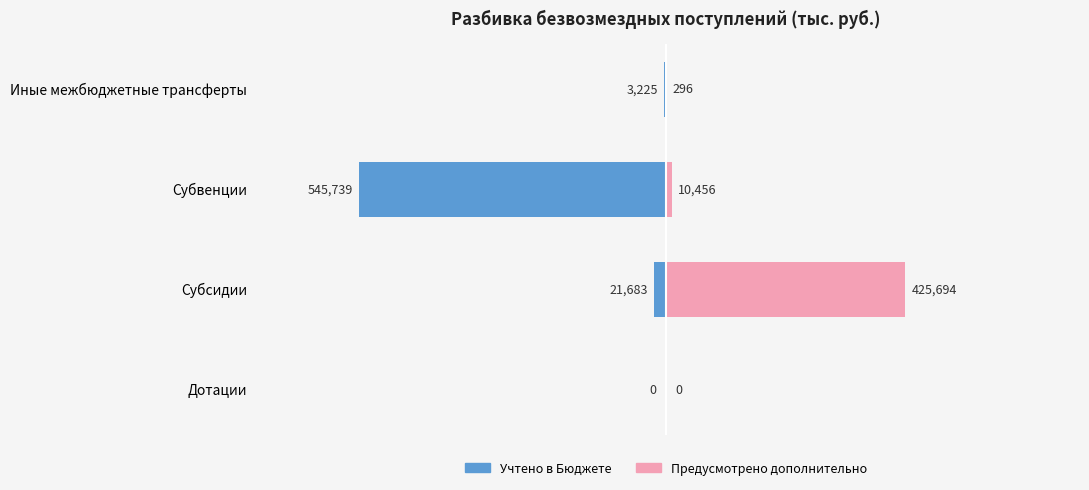

Count the number of categories in the chart.

4